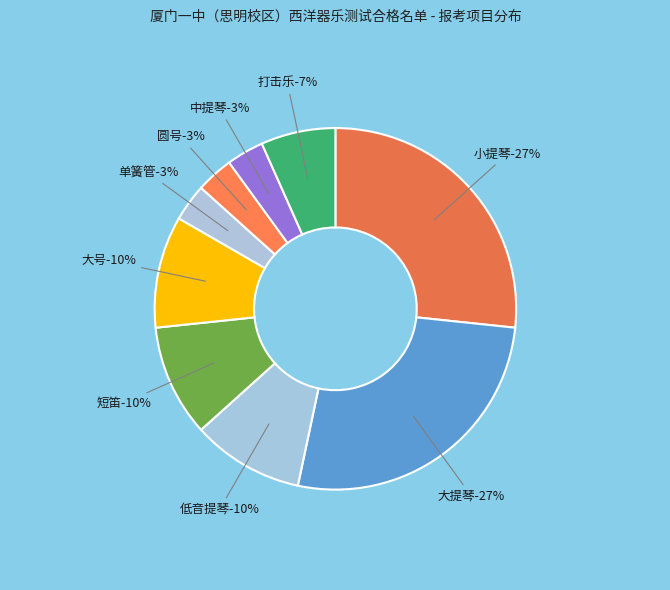

Approximately how many times larger is the value at 低音提琴 compared to 短笛?

1.0